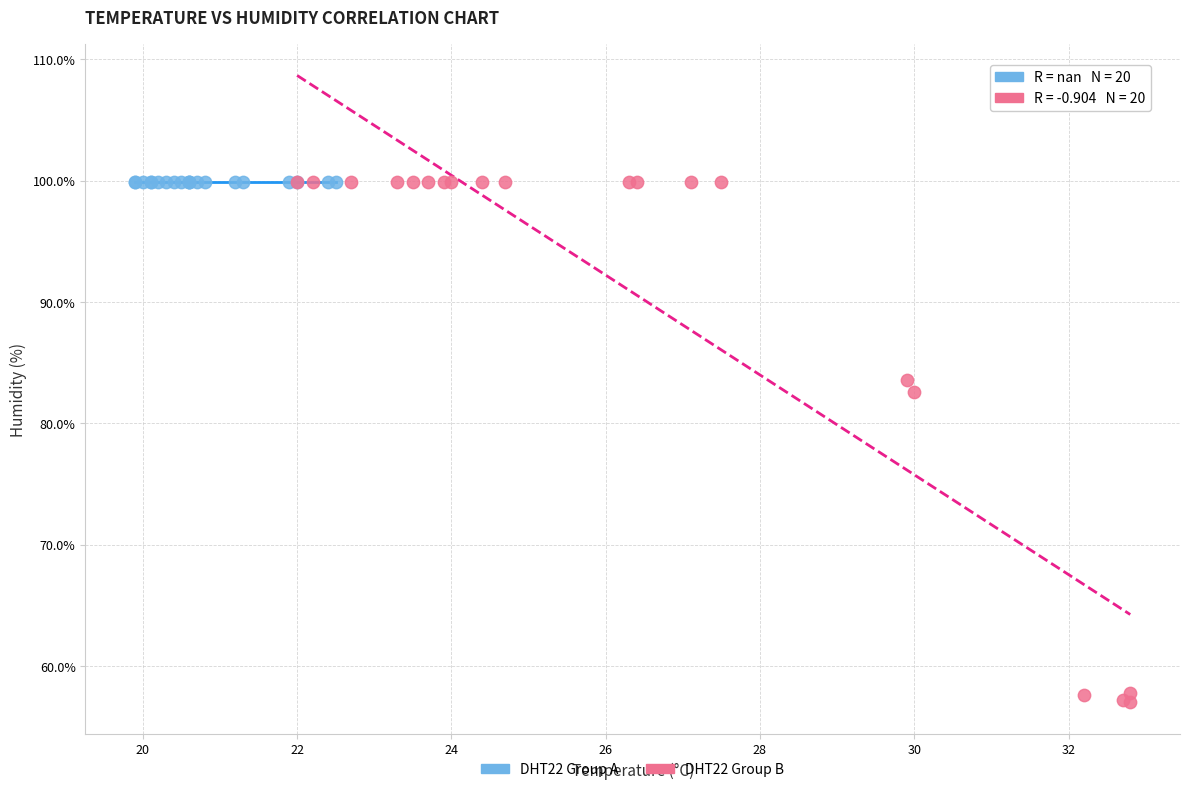

Which series contains the lowest Y value?

DHT22 Group B